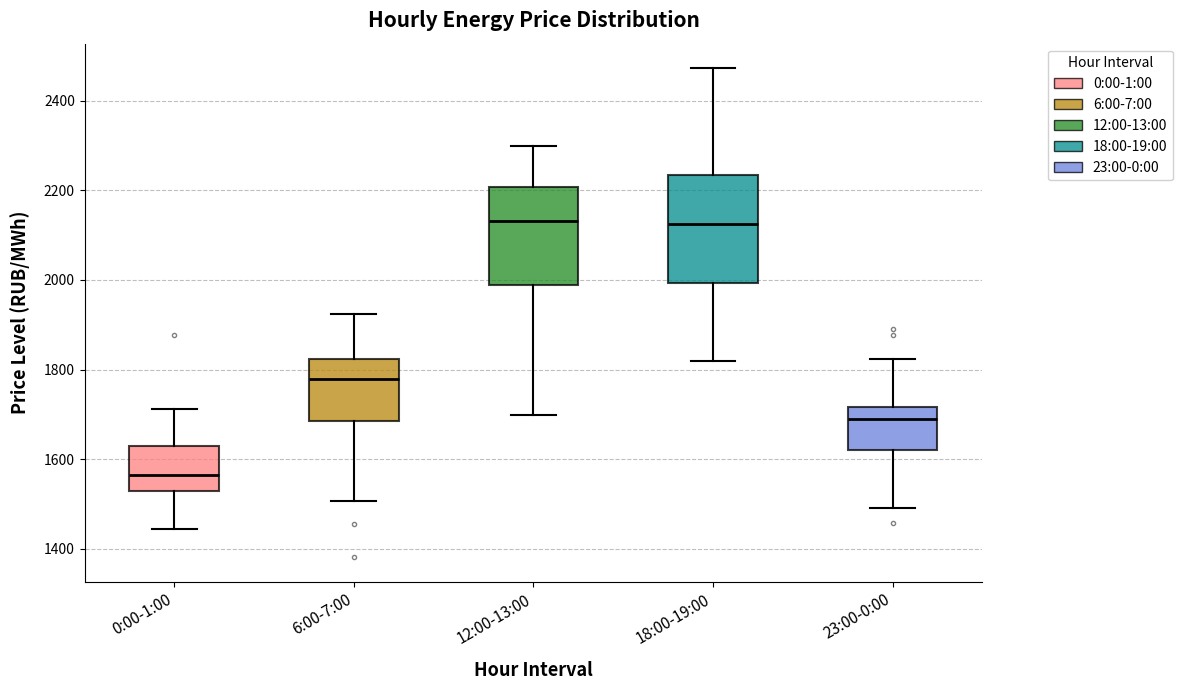

Which box's median line is the lowest?

0:00-1:00